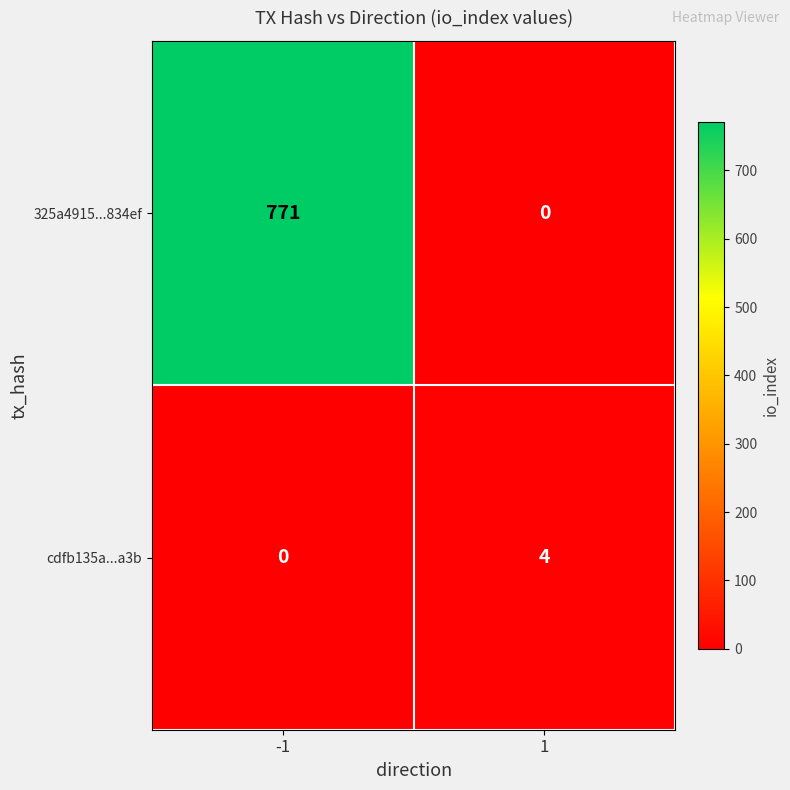

What is the highest value of the 325a4915...834ef series?

771